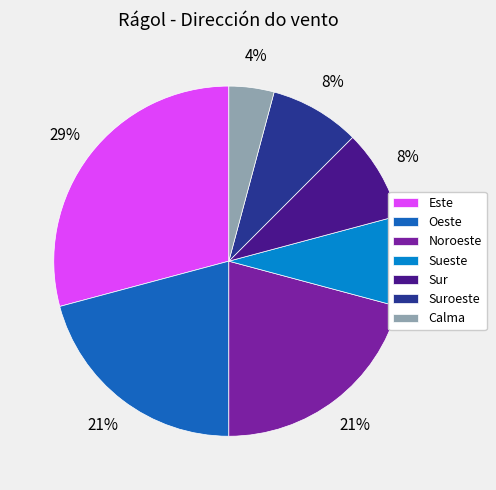

Does Calma represent more than half of the total?

No